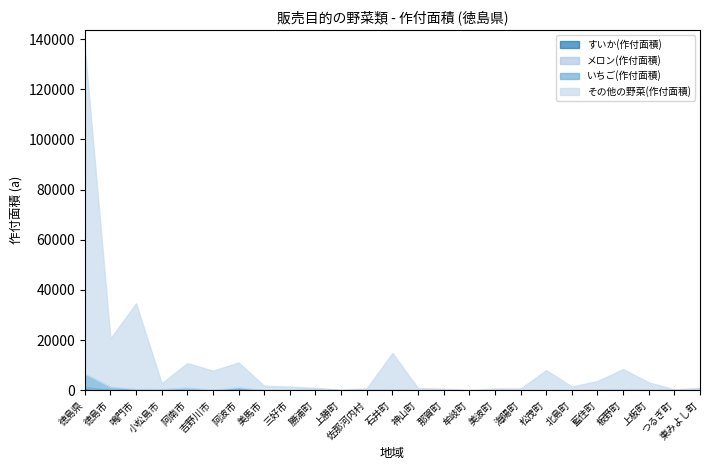

True or false: その他の野菜(作付面積) has more than 1 points higher than both neighbors.

True